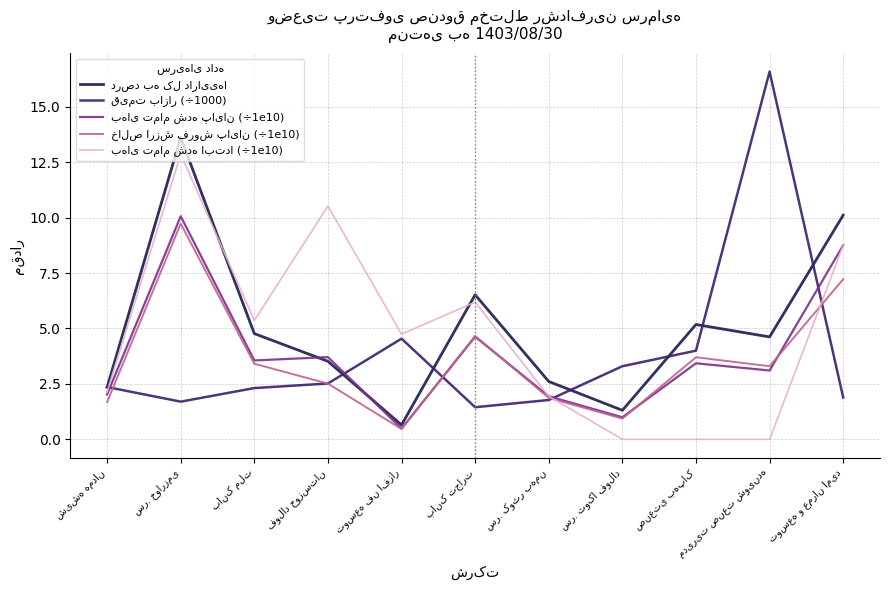

What is the greatest value displayed?

16.6